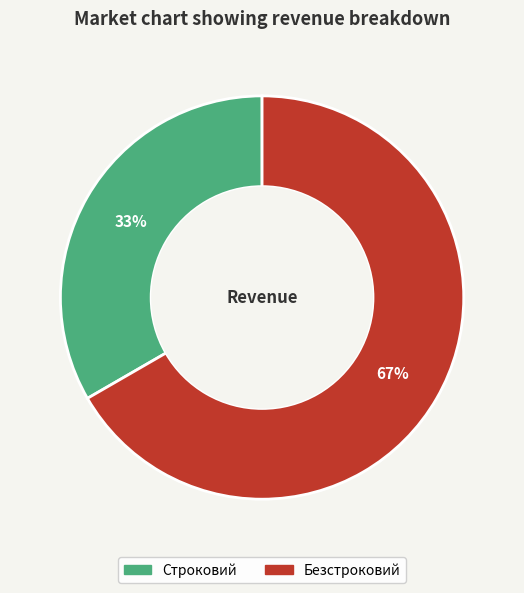

What percentage is the Строковий slice, to the nearest percent?

33%